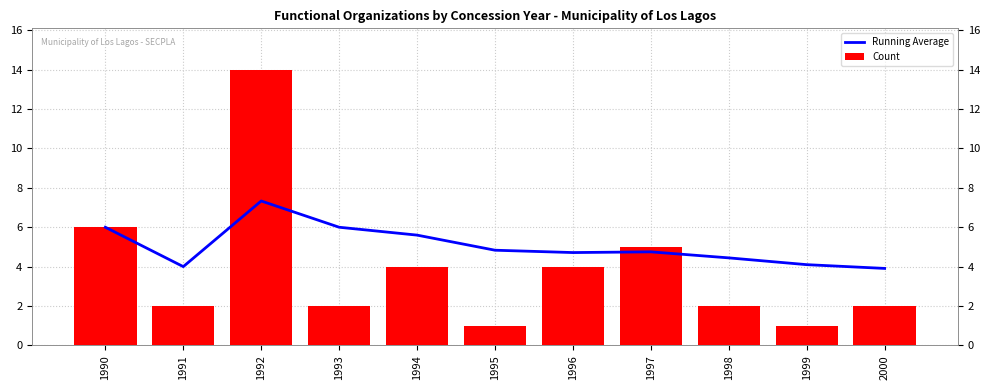

The value of Running Average at 1994 is 5.6. True or false?

True